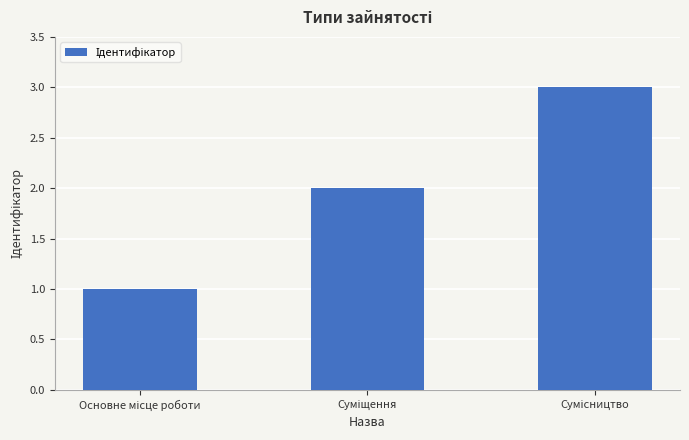

What is the minimum value shown in the chart?

1